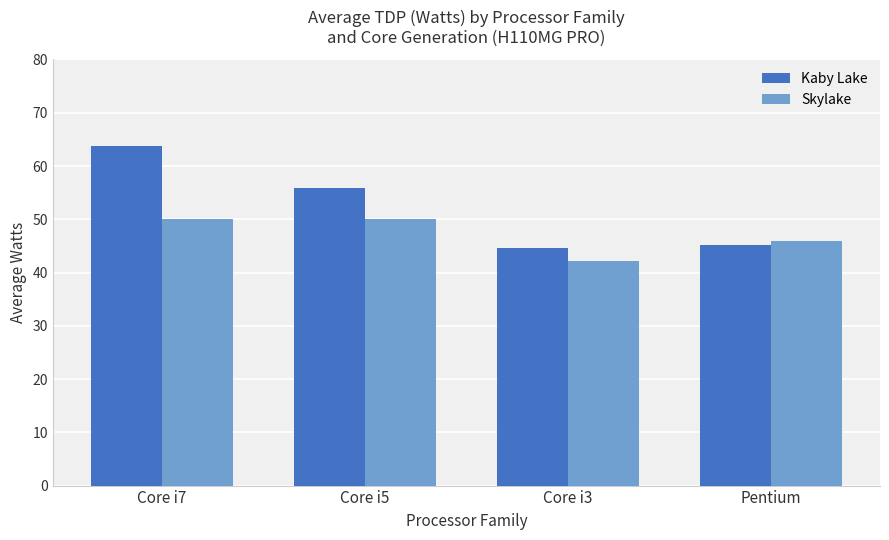

Reading left to right, what are all the values shown in this chart?

Kaby Lake: 63.7	55.9	44.6	45.2
Skylake: 50.0	50.0	42.2	46.0